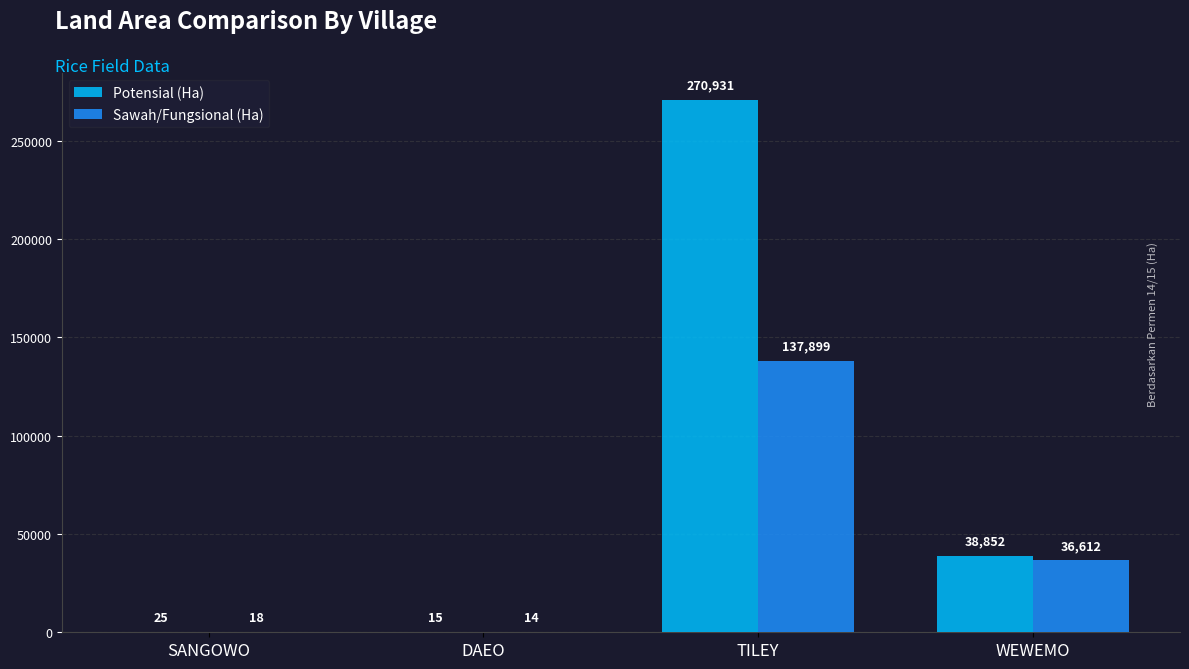

Which series has the largest total across all categories?

Potensial (Ha)